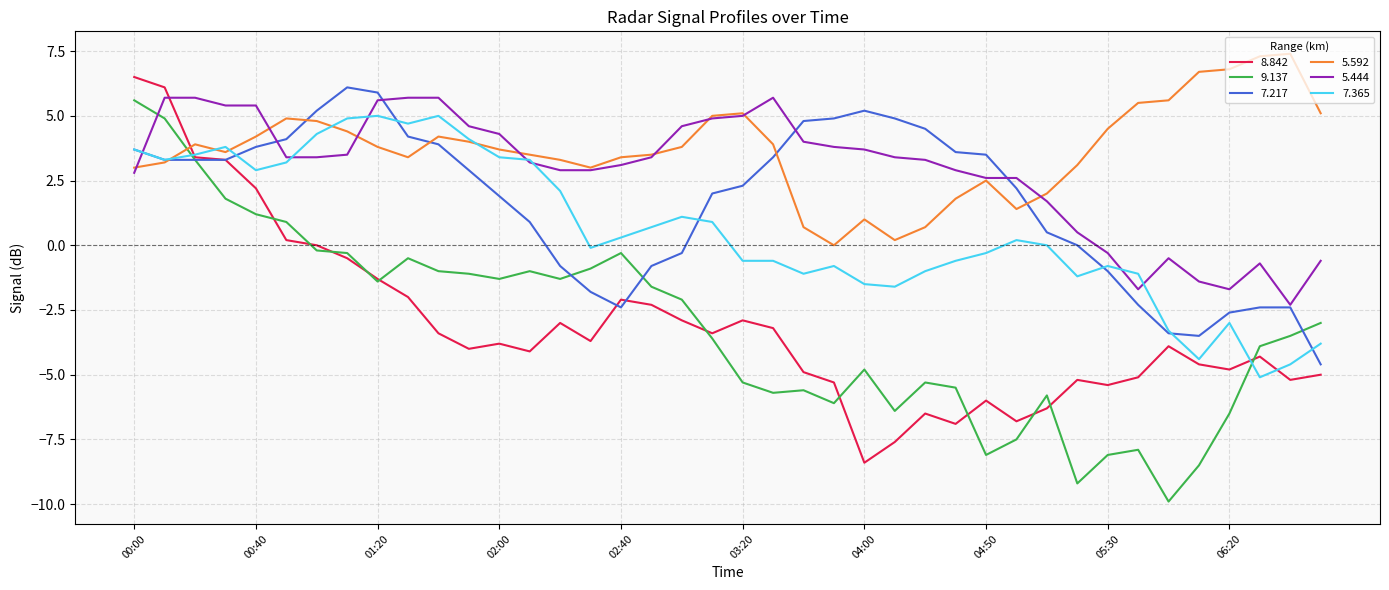

What are all the series names shown in the legend?

8.842, 9.137, 7.217, 5.592, 5.444, 7.365